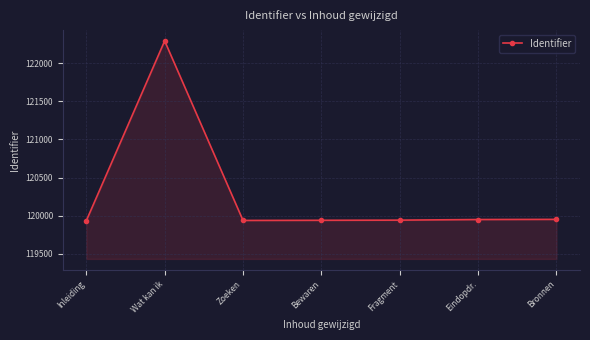

What is the change in value from Zoeken to Eindopdr.?

+12